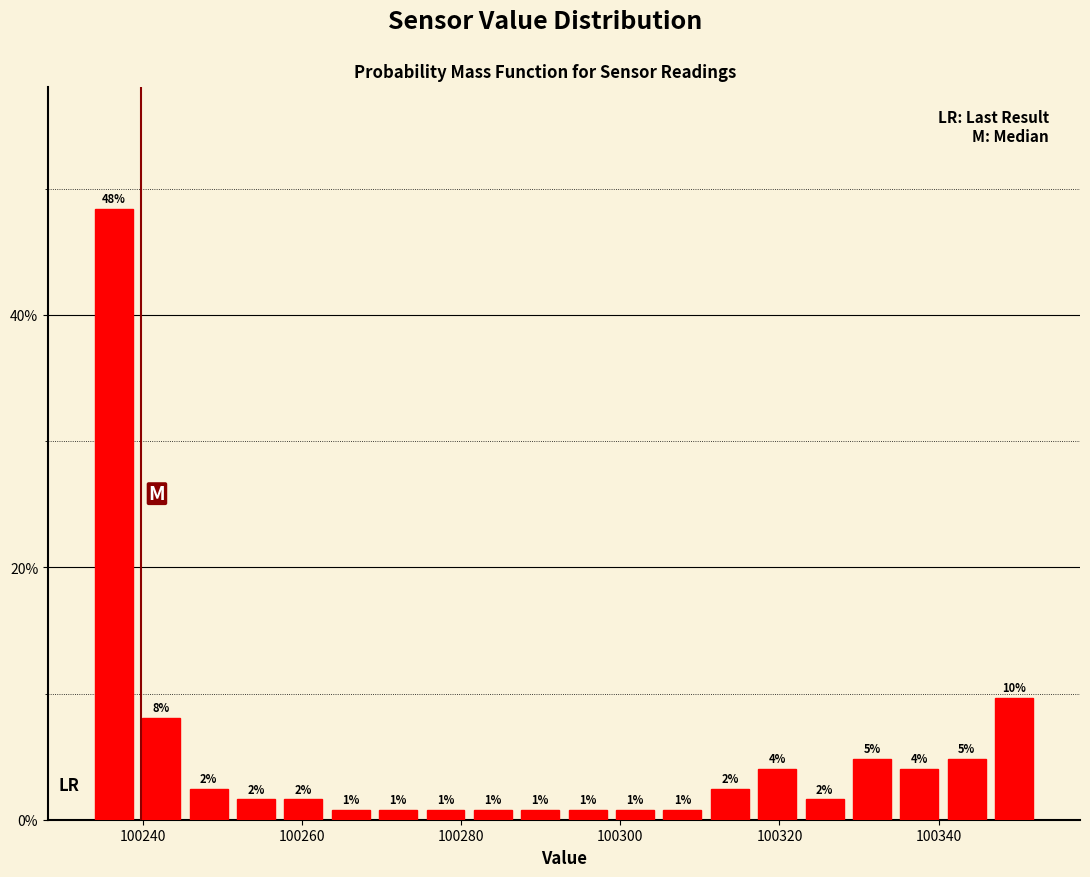

Read against the x-axis, roughly where is the centre of the tallest bar?

100236